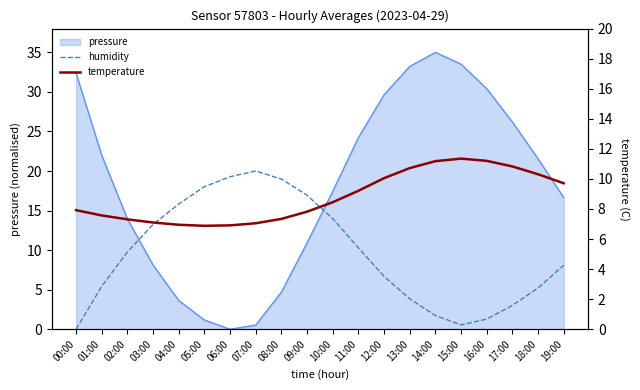

True or false: temperature and humidity intersect in this chart.

True